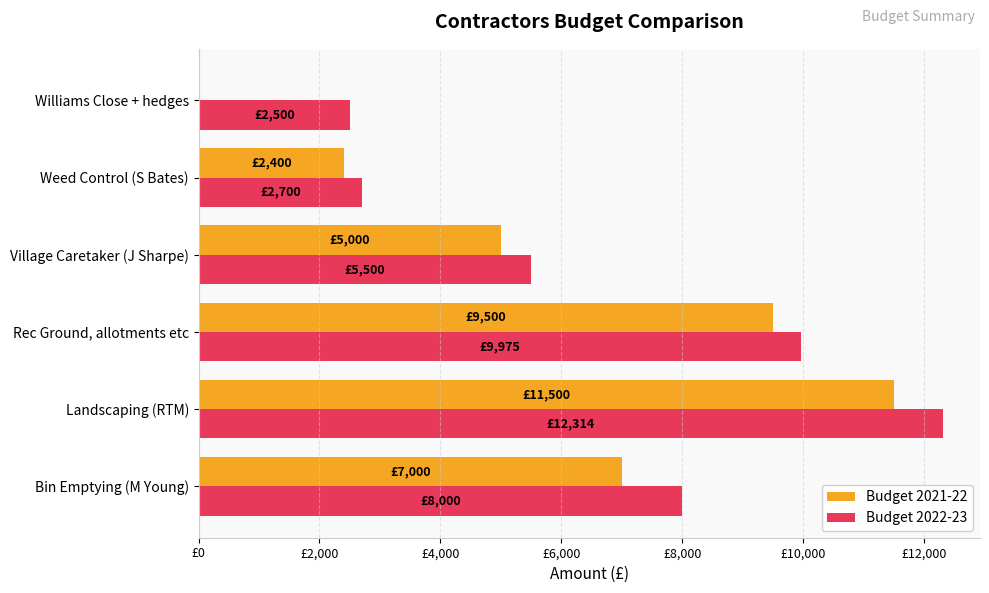

What are all the series names shown in the legend?

Budget 2021-22, Budget 2022-23